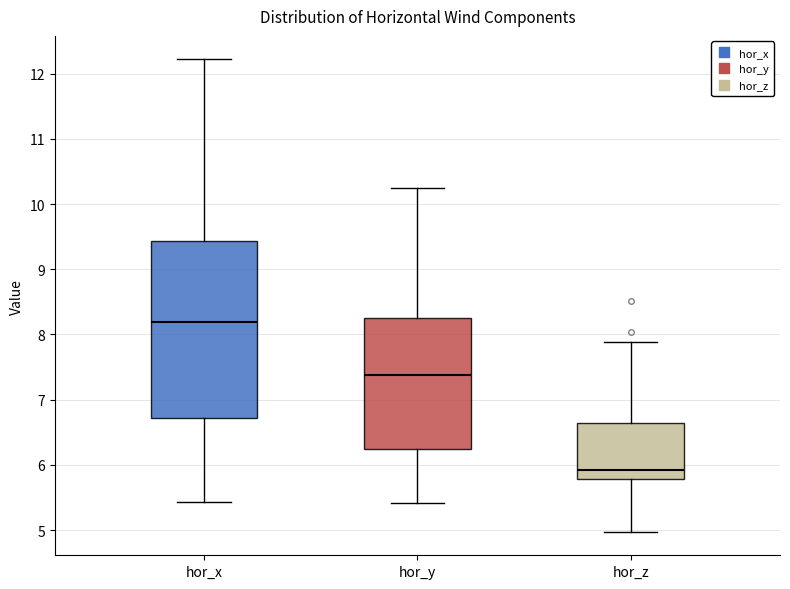

Which box's median line is the highest?

hor_x